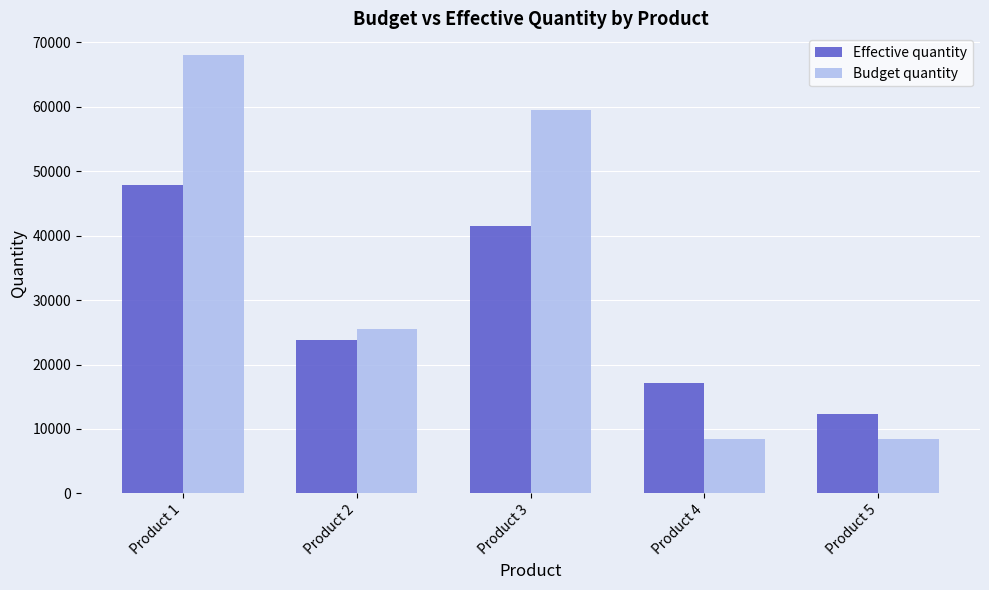

What is the value of the Budget quantity bar at the 1st from the left?

68000